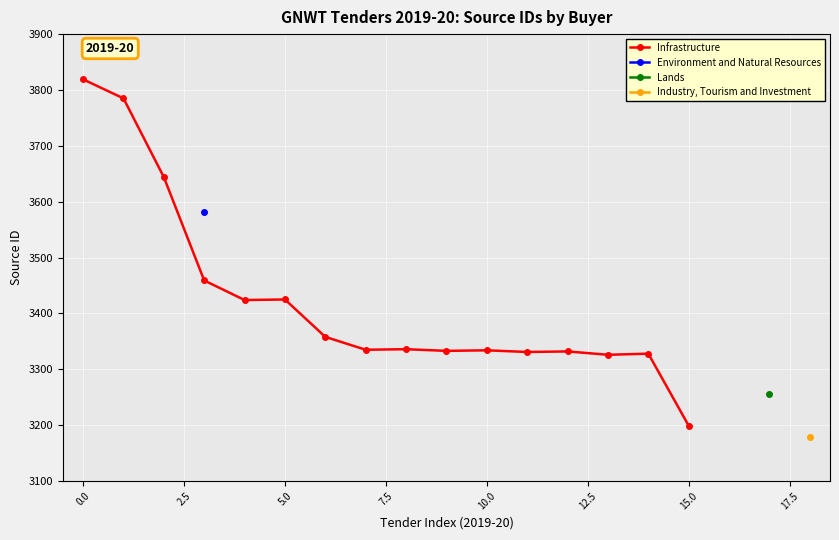

True or false: Infrastructure has more than 2 points higher than both neighbors.

True